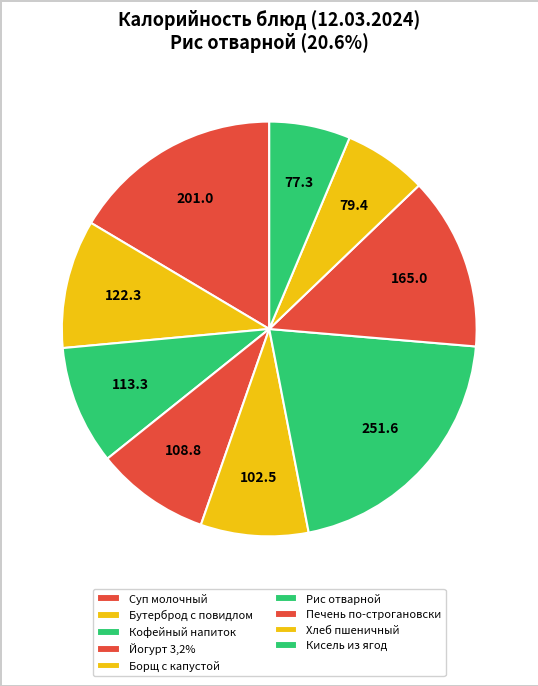

How many slices are in this pie chart?

9